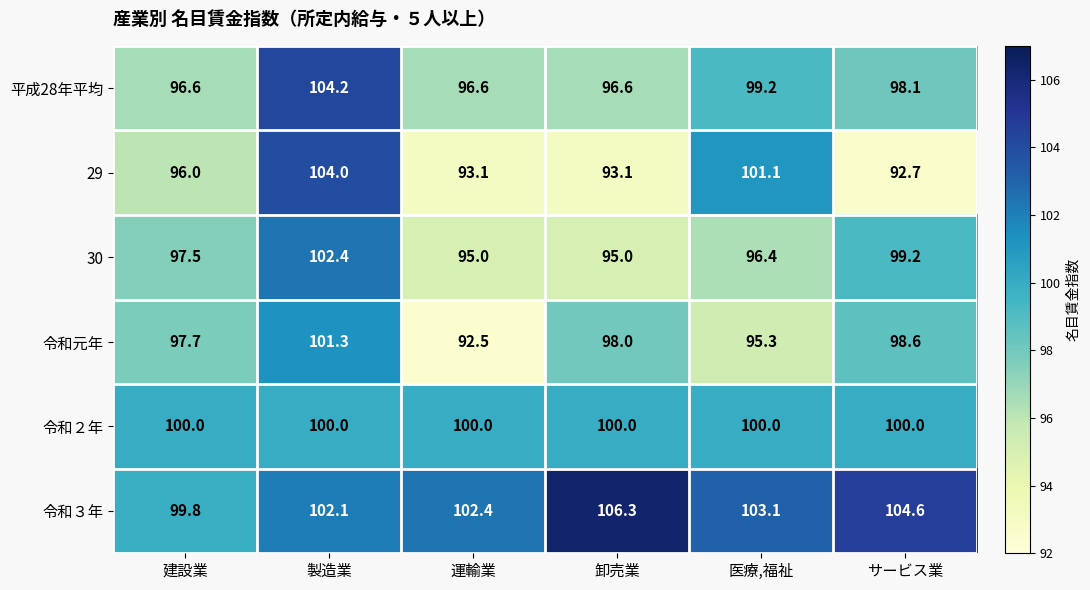

Is it true that 30 equals 95.0 at 運輸業?

True